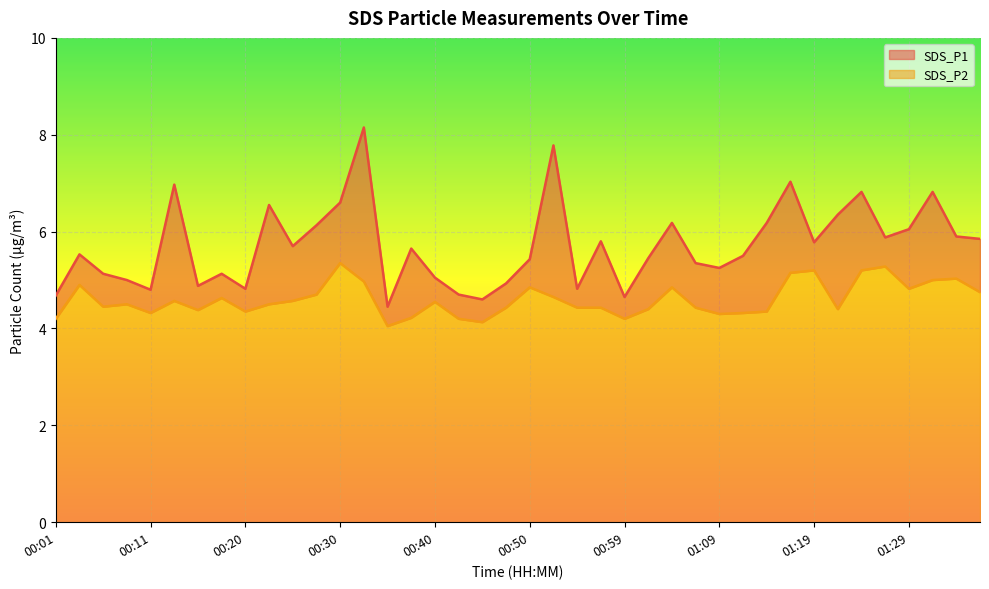

True or false: SDS_P2 and SDS_P1 cross at least once.

False